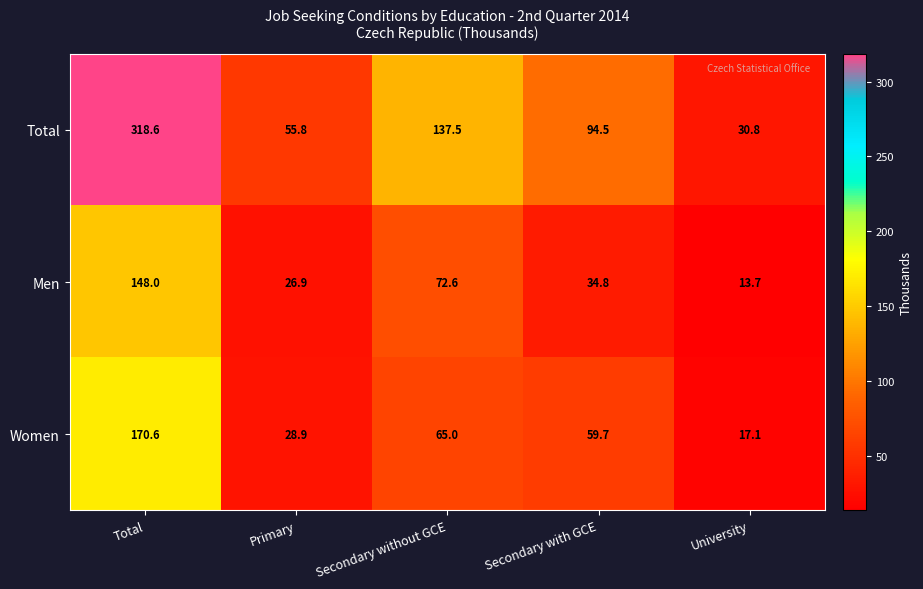

At how many categories does at least one series exceed 306?

1